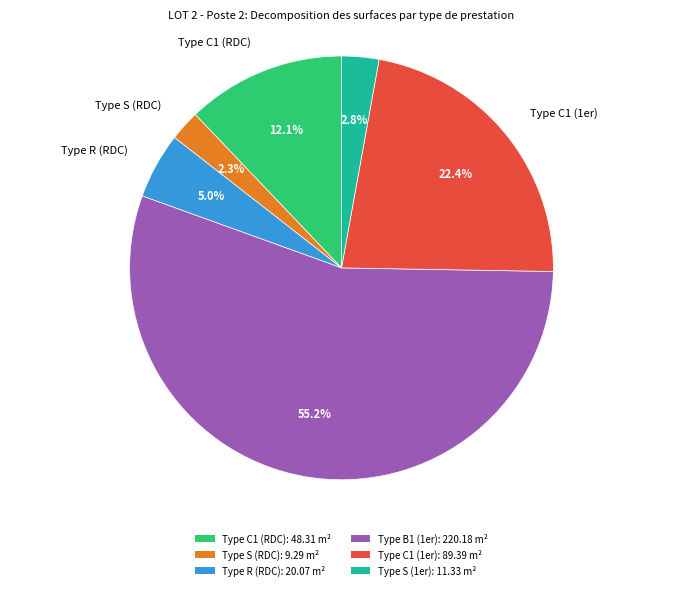

What percentage is NOT represented by Type S (RDC)?

97.7%